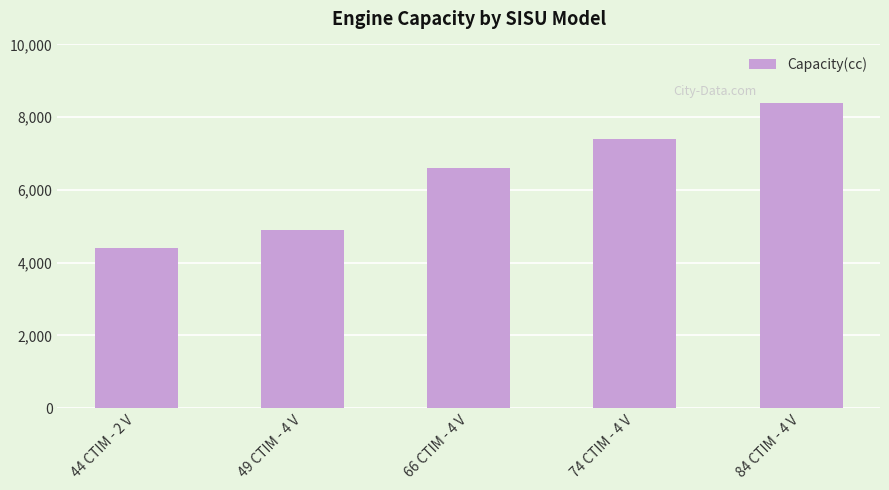

How many values are between 4900 and 7400?

3